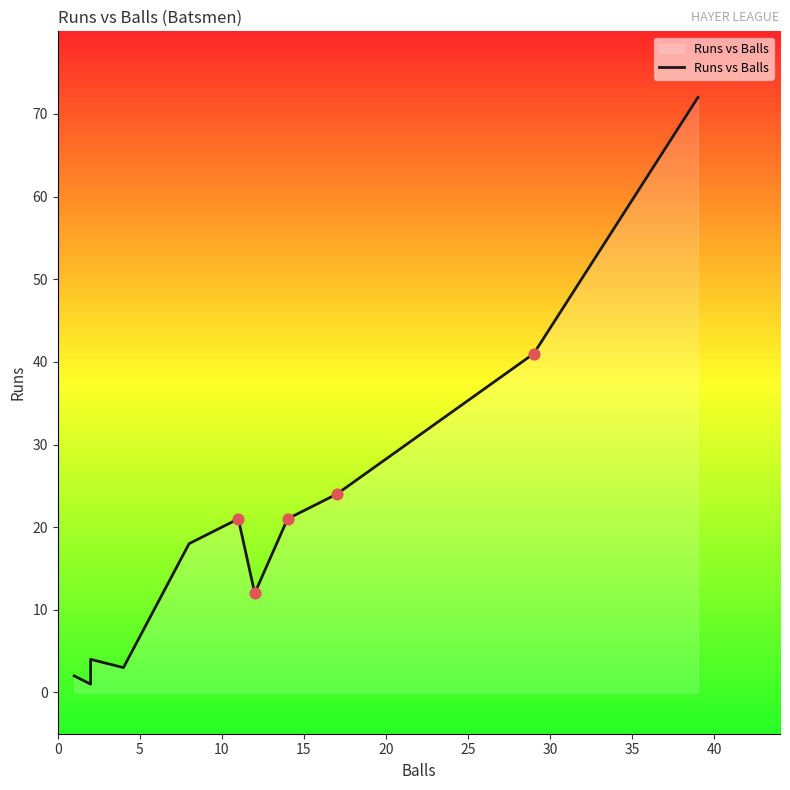

What is the ratio of the value at 0 to the value at 15?

0.7